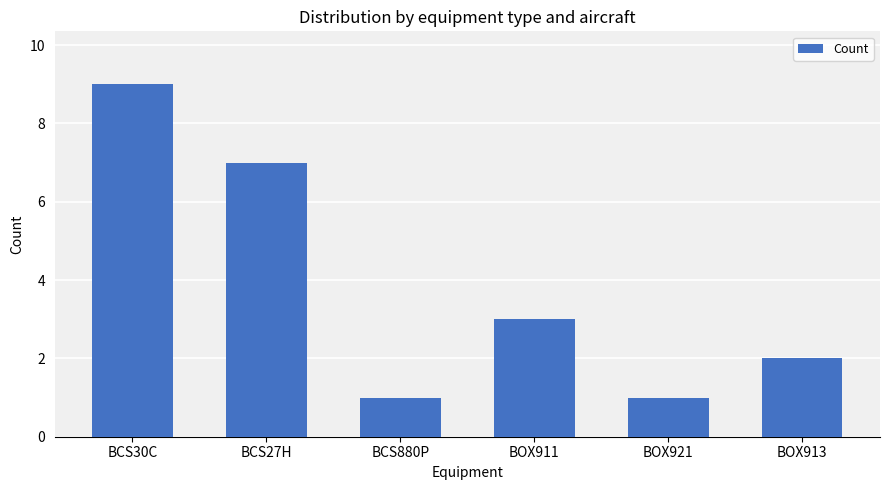

What is the change in value from BCS27H to BOX921?

-6